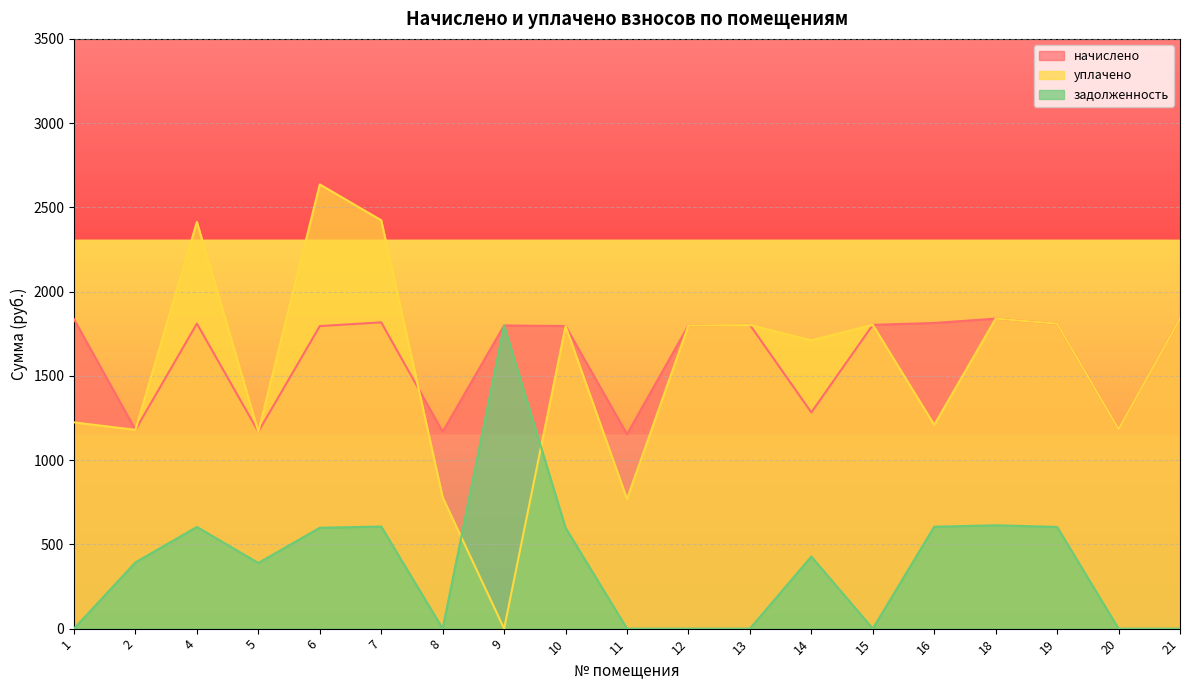

What is the total value across all series at 18?

4292.9